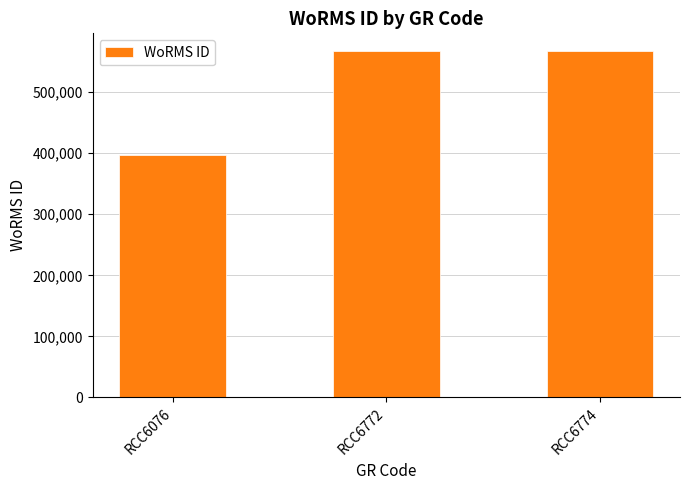

Are the bars horizontal?

No